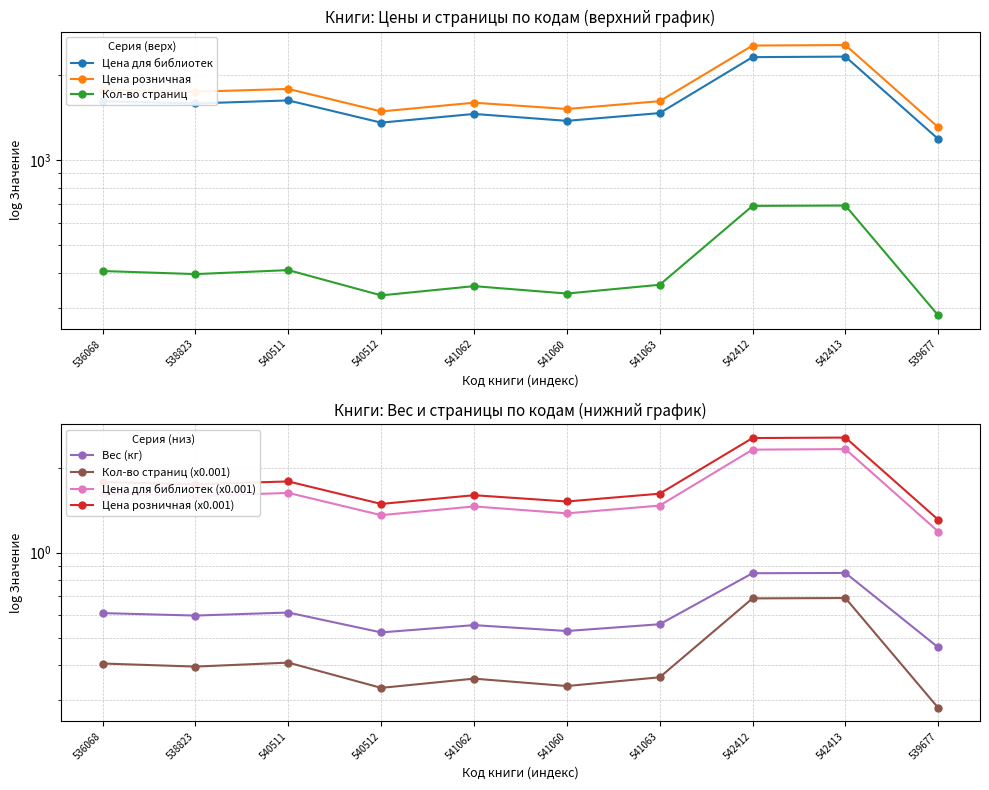

At how many categories does at least one series exceed 1983?

2